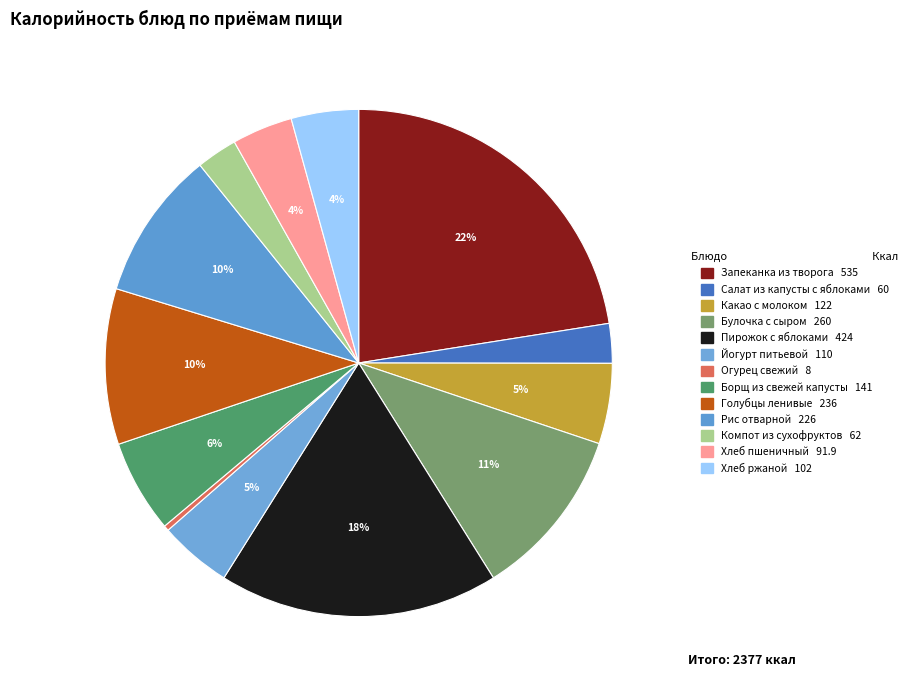

How many segments does this pie chart have?

13